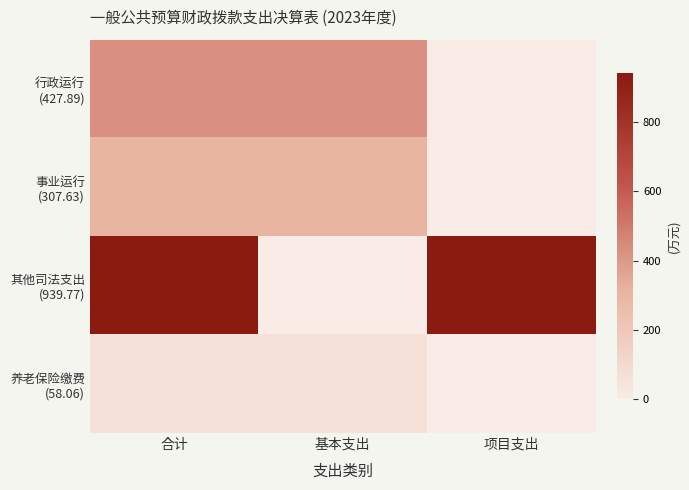

At which category does the chart reach its minimum across all series?

项目支出